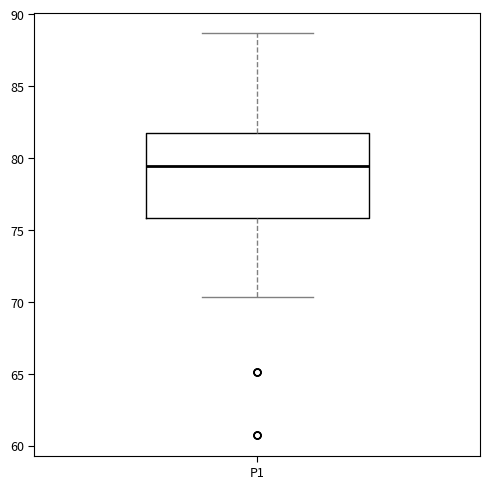

Transcribe this box plot: give where the median line is, the range the box spans, and where the two whiskers end, as read against the y-axis. The values are not printed on the chart, so give them approximately, as read against the axis.

median 79.5, box 76.0 to 81.5, whiskers 70.5 to 88.5